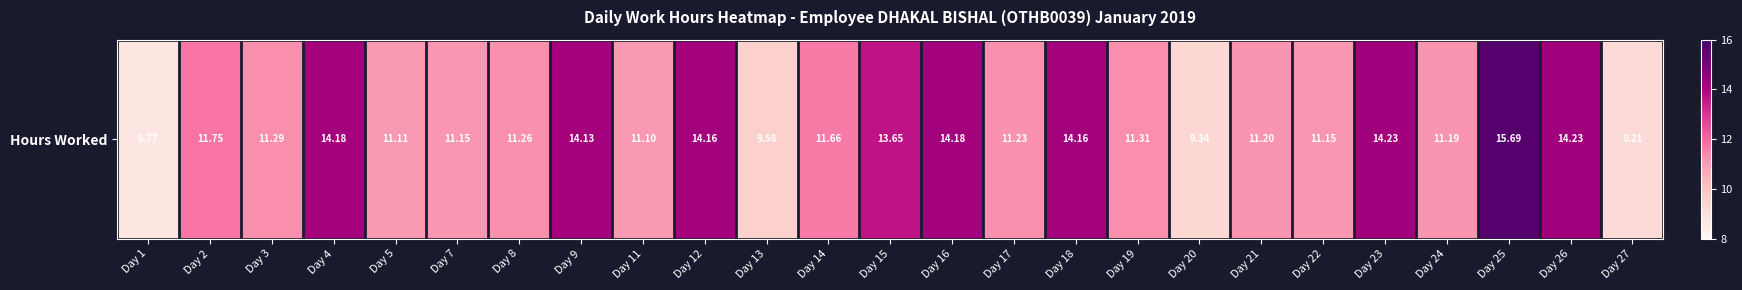

List the labels in order of value, largest first.

Day 25, Day 23, Day 26, Day 4, Day 16, Day 12, Day 18, Day 9, Day 15, Day 2, Day 14, Day 19, Day 3, Day 8, Day 17, Day 21, Day 24, Day 7, Day 22, Day 5, Day 11, Day 13, Day 20, Day 27, Day 1